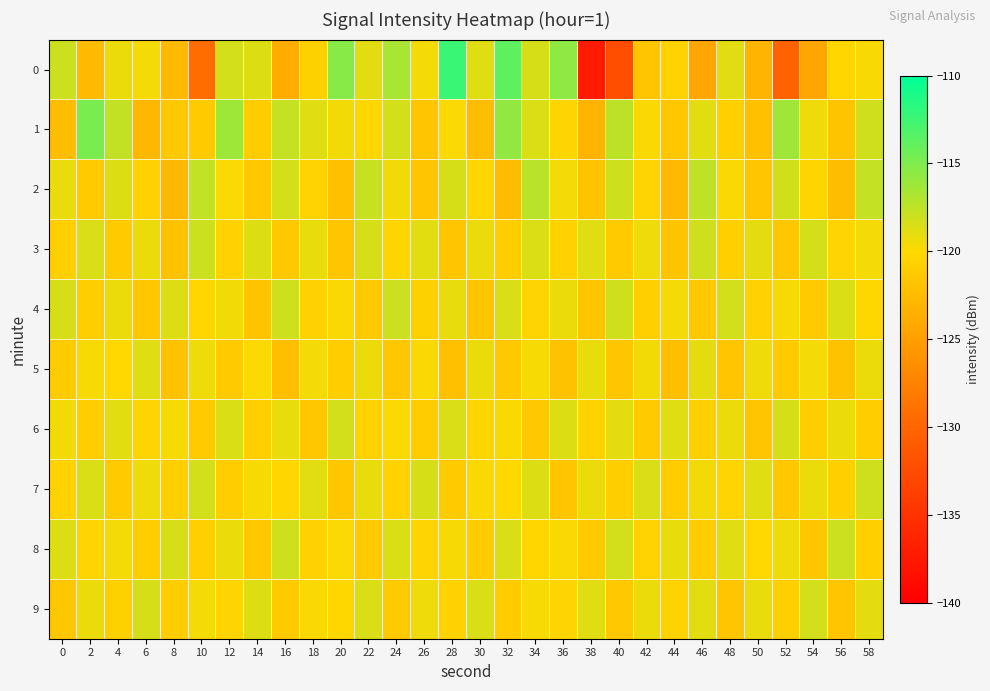

Which has a higher value, 12 or 22?

12